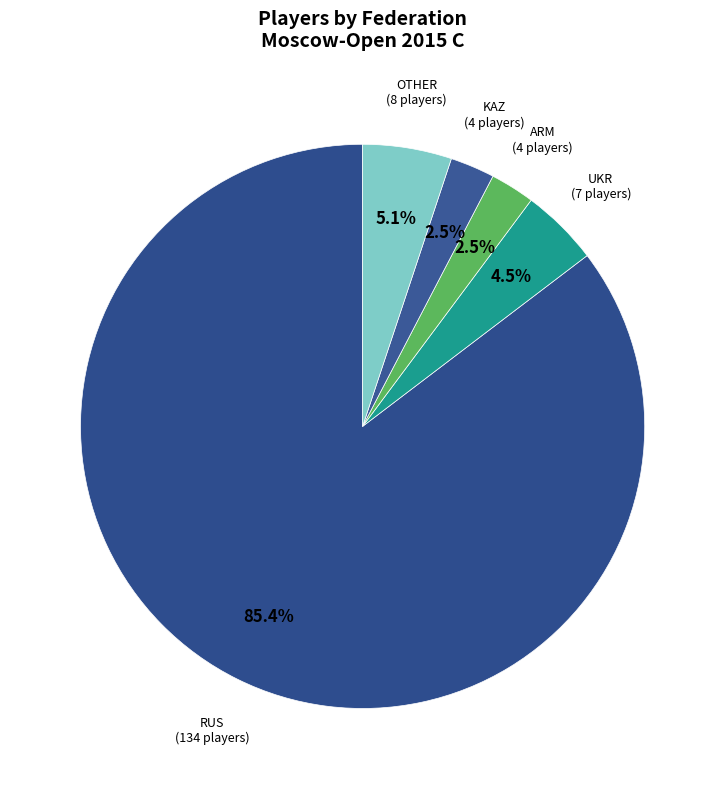

How many segments does this pie chart have?

5